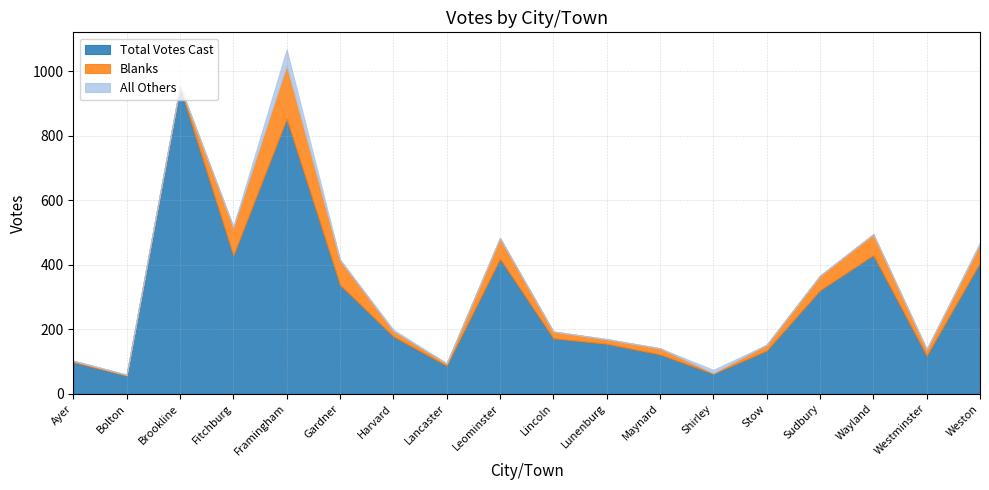

Does the chart display data point markers on the line(s)?

No